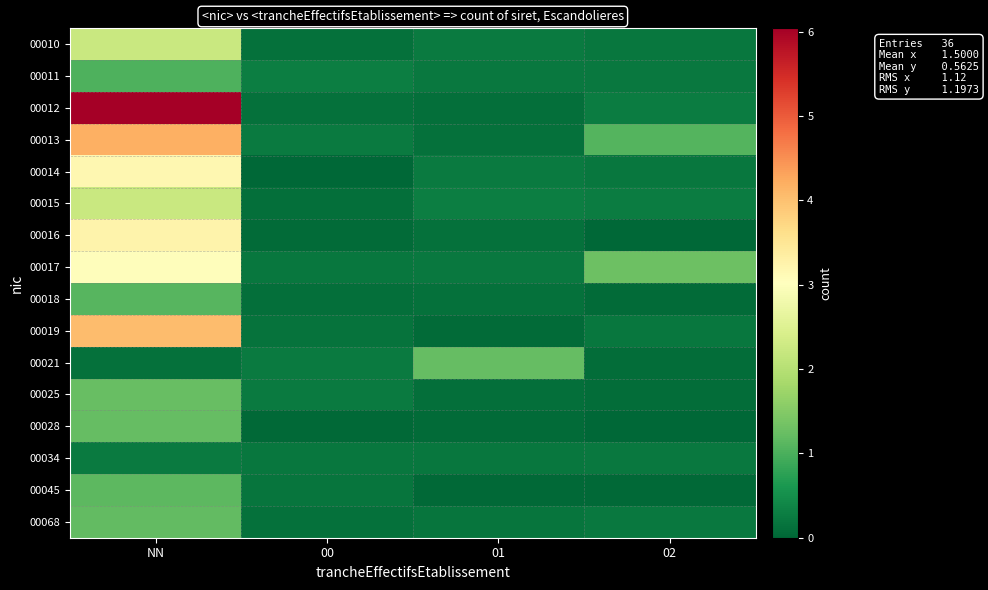

Reading left to right, extract all data points from this chart.

00010: NN=2.2	00=0.1	01=0.3	02=0.2
00011: NN=1.0	00=0.3	01=0.2	02=0.2
00012: NN=6.0	00=0.1	01=0.1	02=0.3
00013: NN=4.2	00=0.2	01=0.1	02=1.1
00014: NN=3.2	00=0.0	01=0.2	02=0.2
00015: NN=2.2	00=0.1	01=0.3	02=0.3
00016: NN=3.2	00=0.1	01=0.1	02=0.0
00017: NN=3.0	00=0.2	01=0.2	02=1.3
00018: NN=1.1	00=0.1	01=0.1	02=0.1
00019: NN=4.0	00=0.1	01=0.1	02=0.2
00021: NN=0.1	00=0.2	01=1.2	02=0.1
00025: NN=1.2	00=0.2	01=0.1	02=0.1
00028: NN=1.2	00=0.0	01=0.1	02=0.0
00034: NN=0.2	00=0.2	01=0.2	02=0.2
00045: NN=1.1	00=0.2	01=0.0	02=0.0
00068: NN=1.2	00=0.1	01=0.2	02=0.2